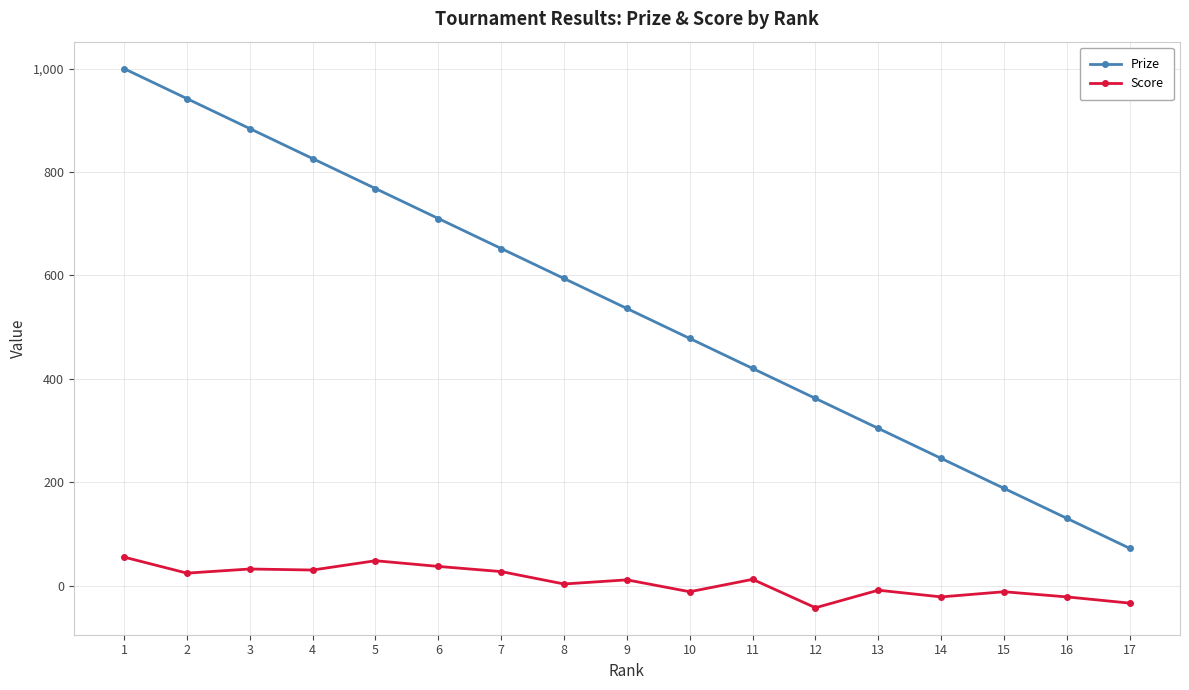

Is it true that Prize equals 1271 at 3?

False